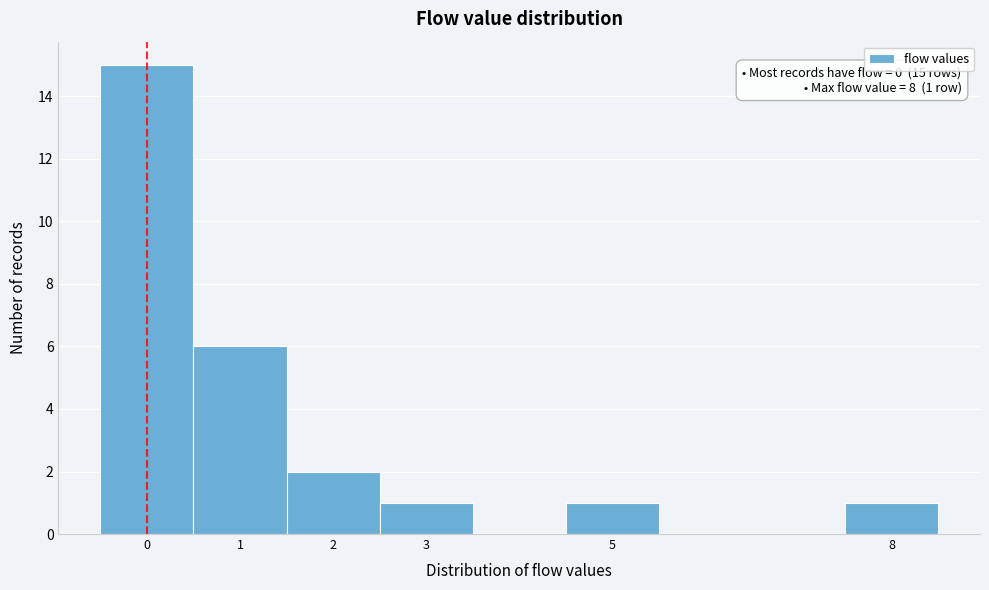

Which range on the x-axis has the tallest bar?

-0.5 to 0.5